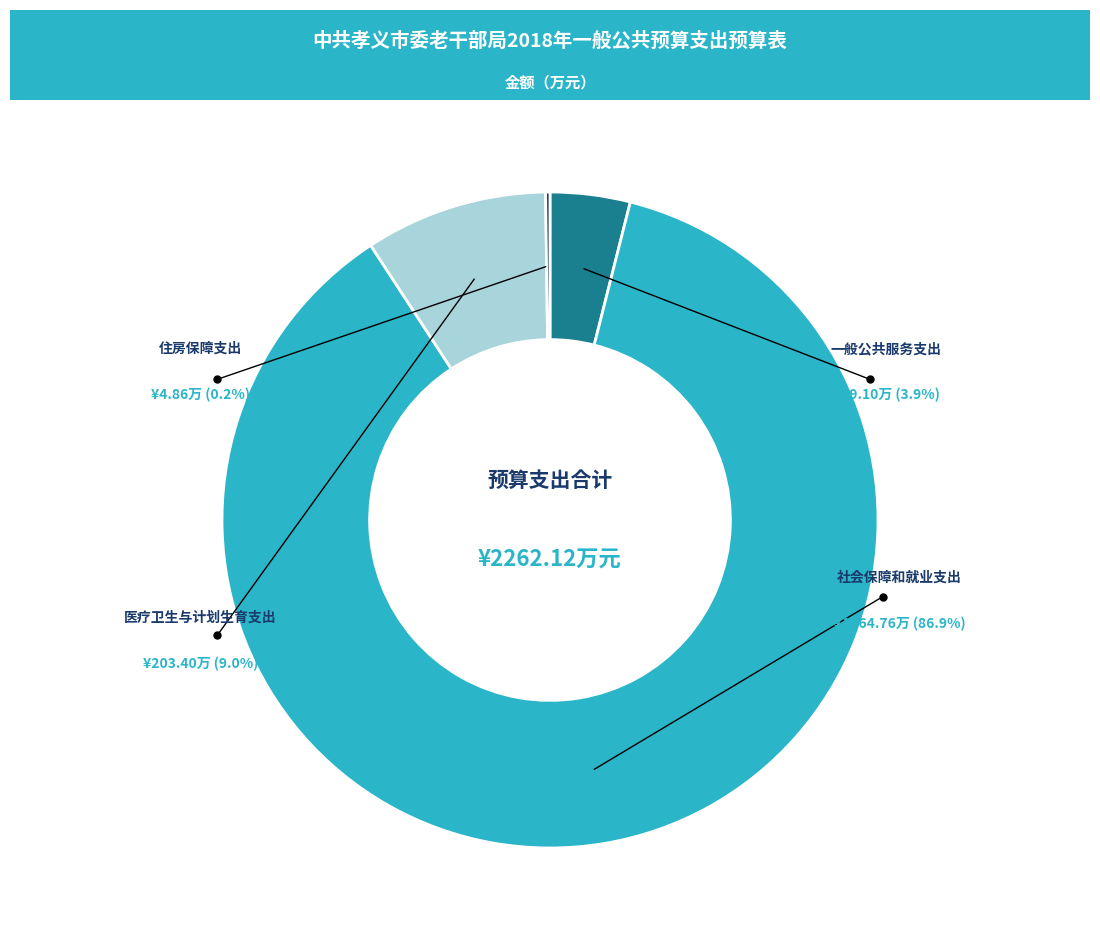

To the nearest percent, what portion does 社会保障和就业支出 represent?

87%